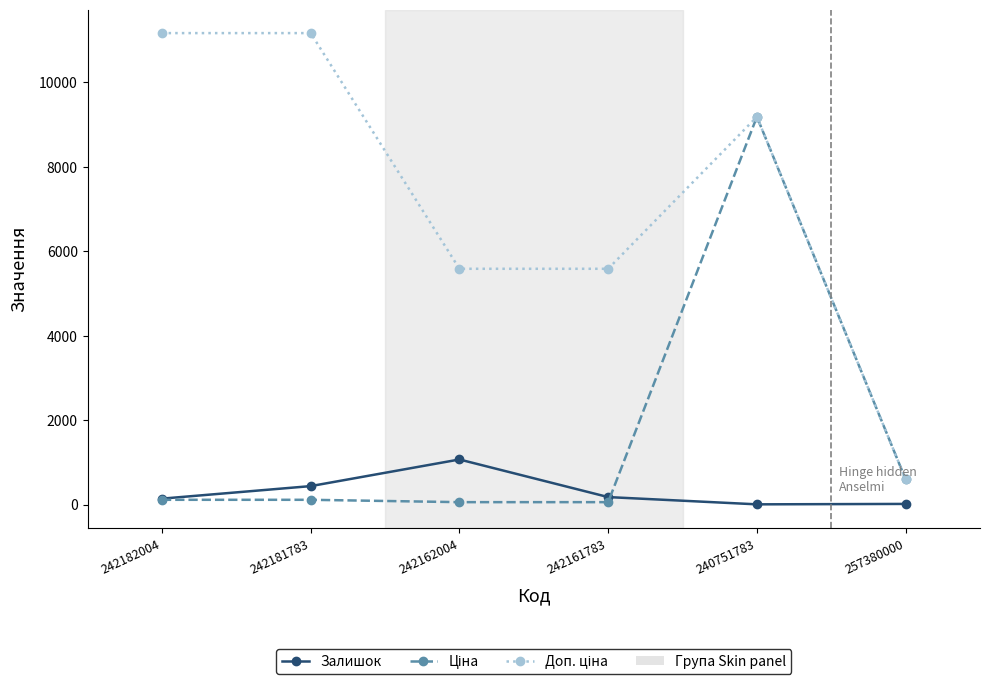

How many categories are shown in the chart?

6